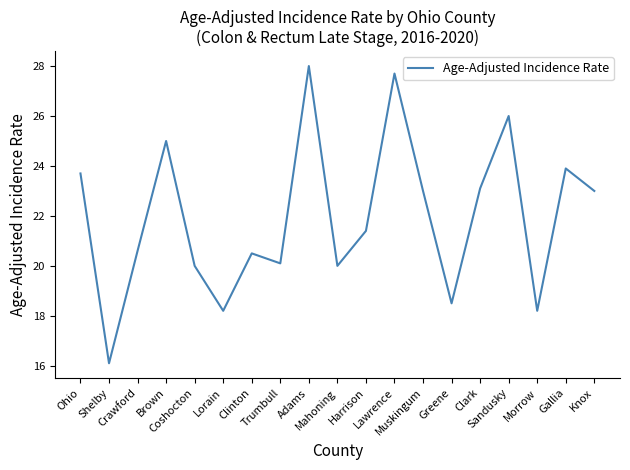

What is the minimum value shown in the chart?

16.1